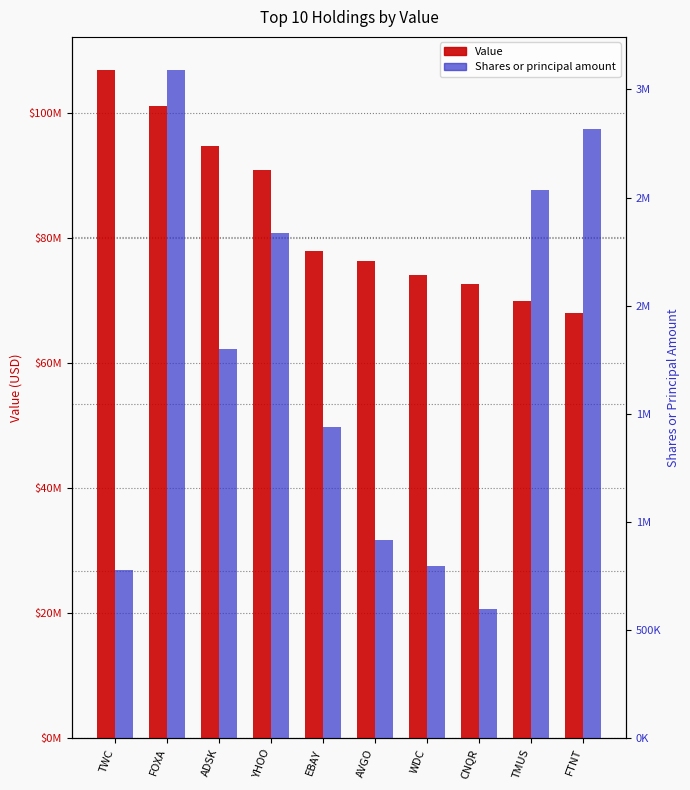

At which label is Value closest to 87389000?

YHOO